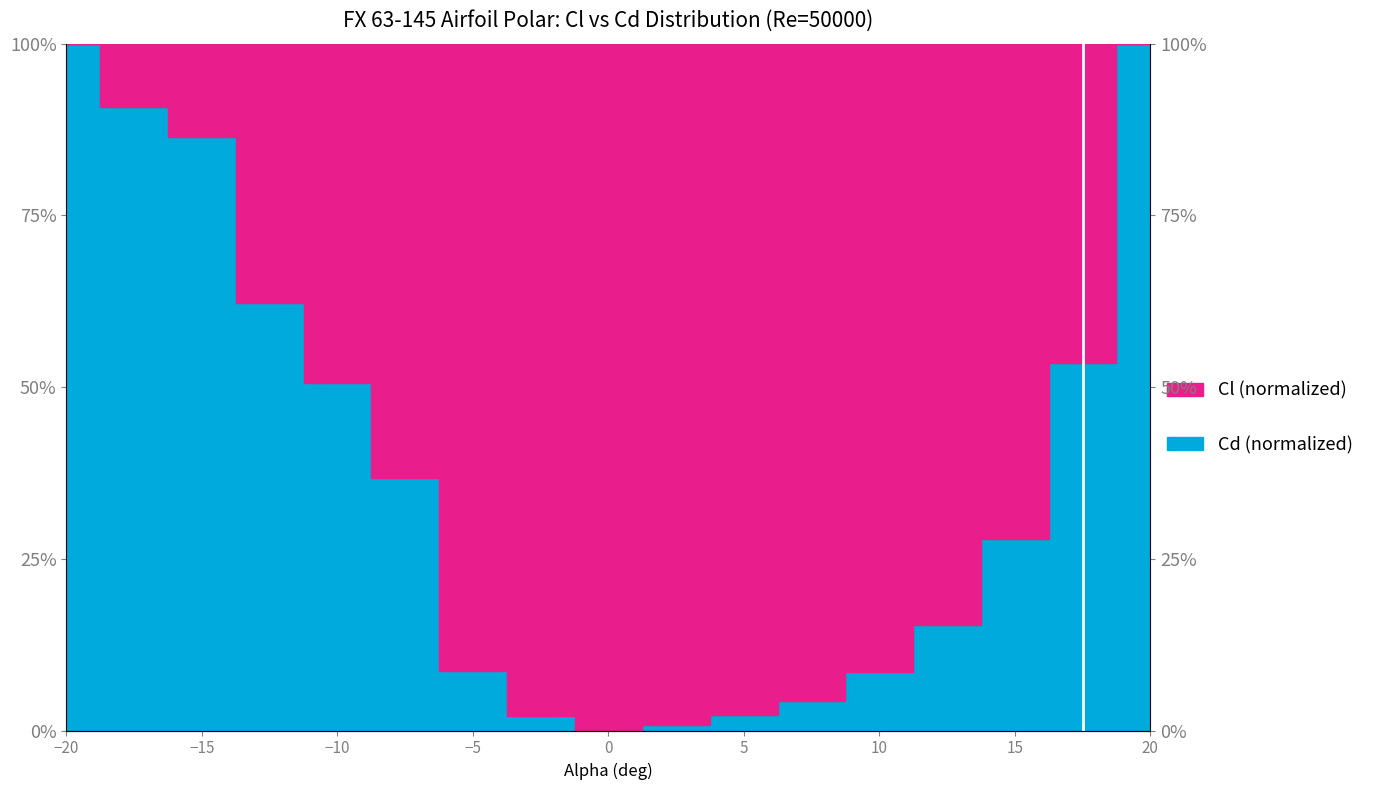

Reading right to left, list all the values displayed in this chart.

100.0	53.6	27.9	15.4	8.5	4.4	2.2	0.8	0.0	2.1	8.7	36.7	50.6	62.3	86.3	90.7	100.0